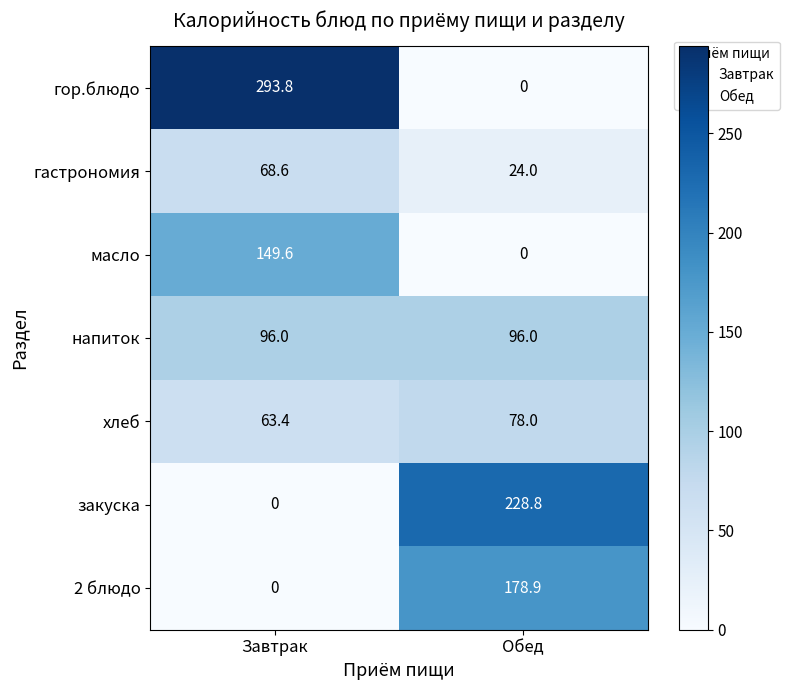

List the series in order of their peak value, lowest first.

гастрономия, хлеб, напиток, масло, 2 блюдо, закуска, гор.блюдо